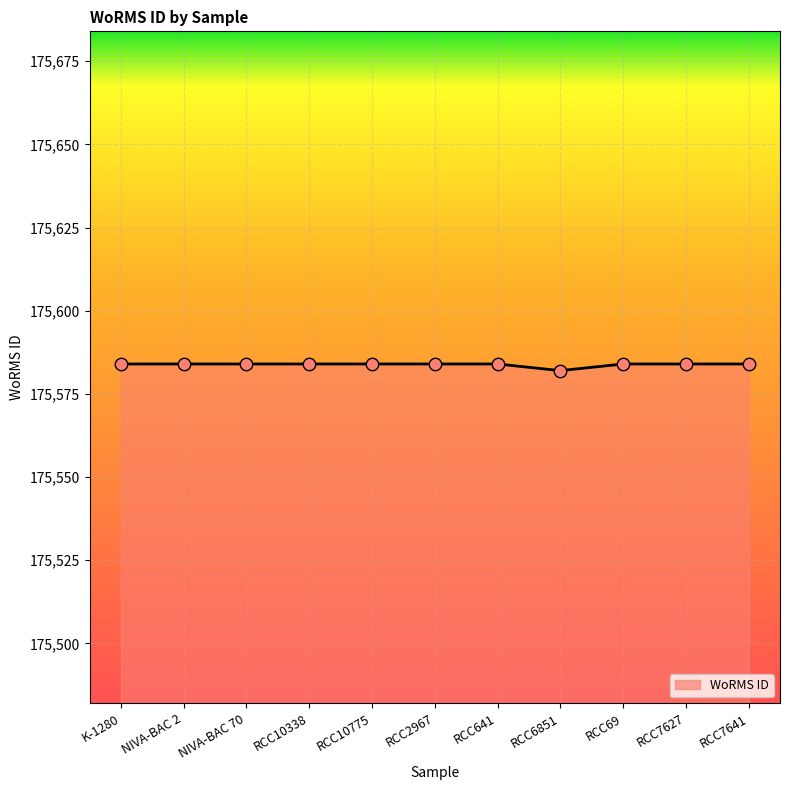

What is the ratio of the value at RCC69 to the value at RCC2967?

1.0